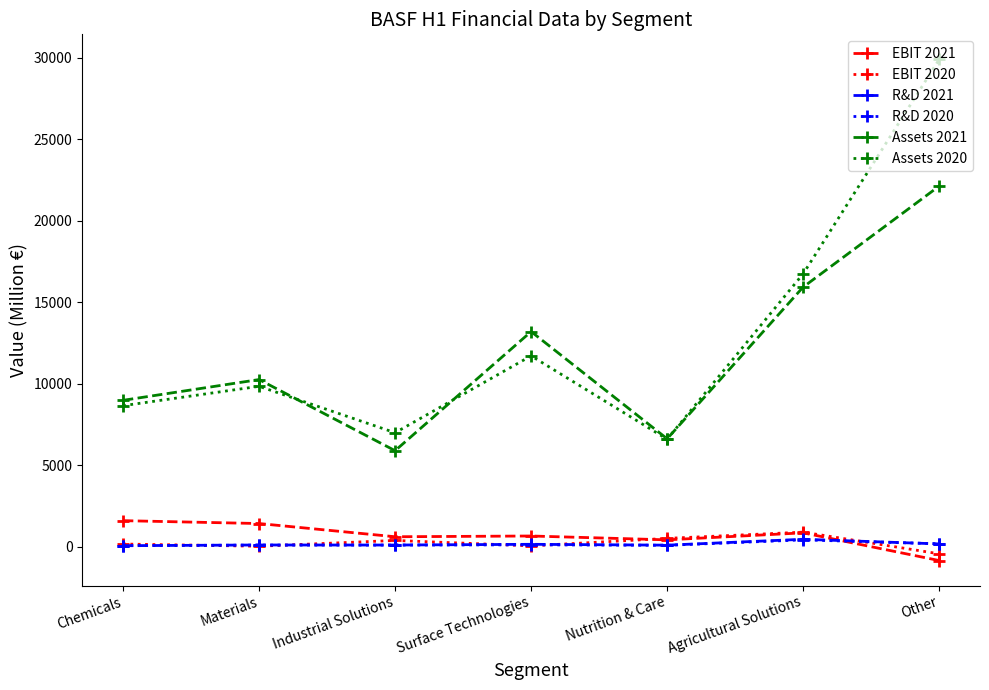

At how many categories does at least one series exceed 9852?

4